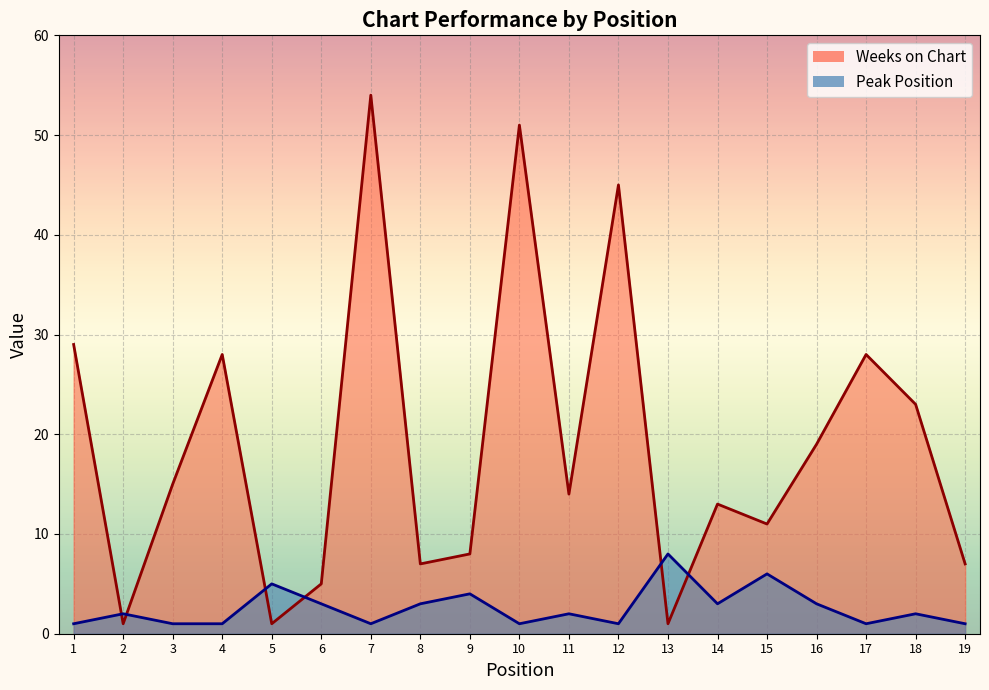

How many intersections are there between Weeks on Chart and Peak Position?

6